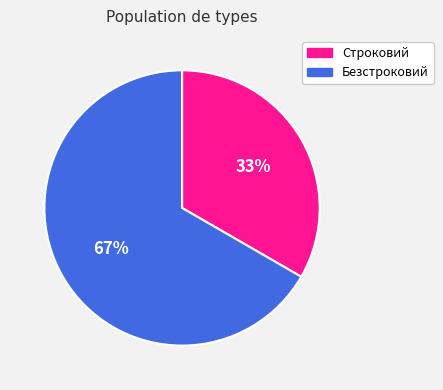

Which slice is the smallest?

Строковий